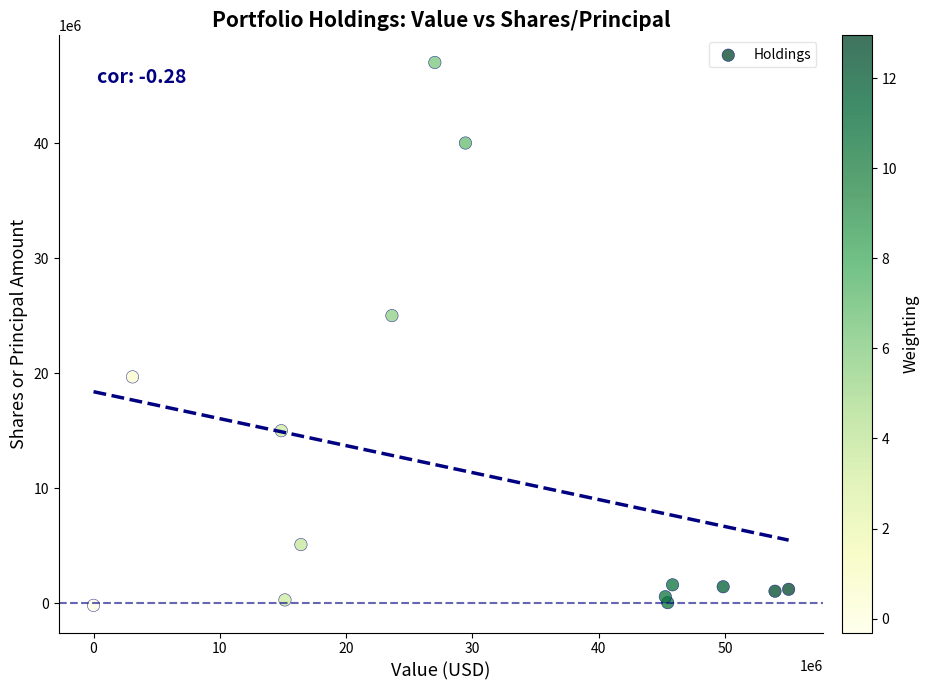

What is the range of X values (max minus min)?

55038882